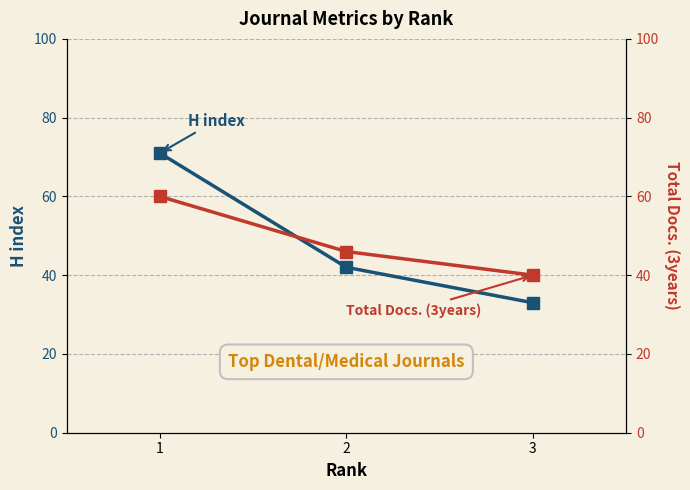

True or false: Total Docs. (3years) has a value of 19 at 3.

False